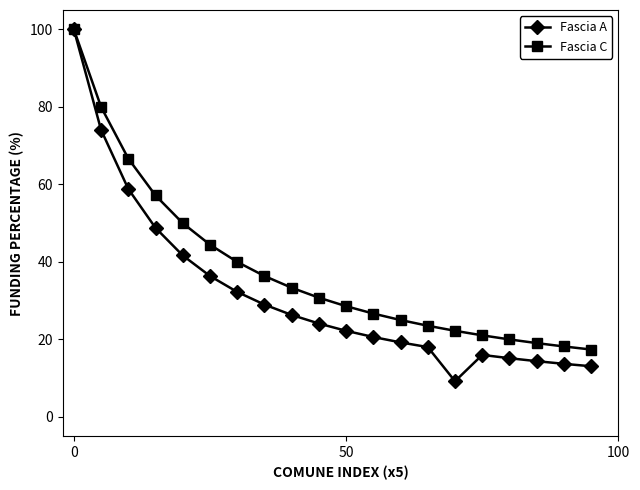

What is the highest value of the Fascia A series?

100.0